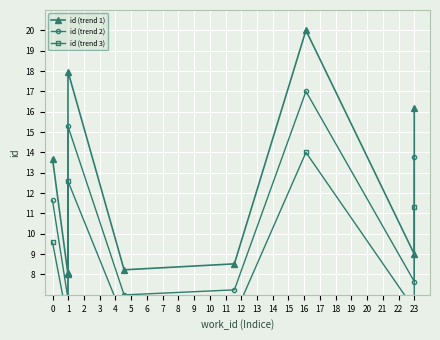

Rank the series by their average value, from lowest to highest.

id (trend 3), id (trend 2), id (trend 1)